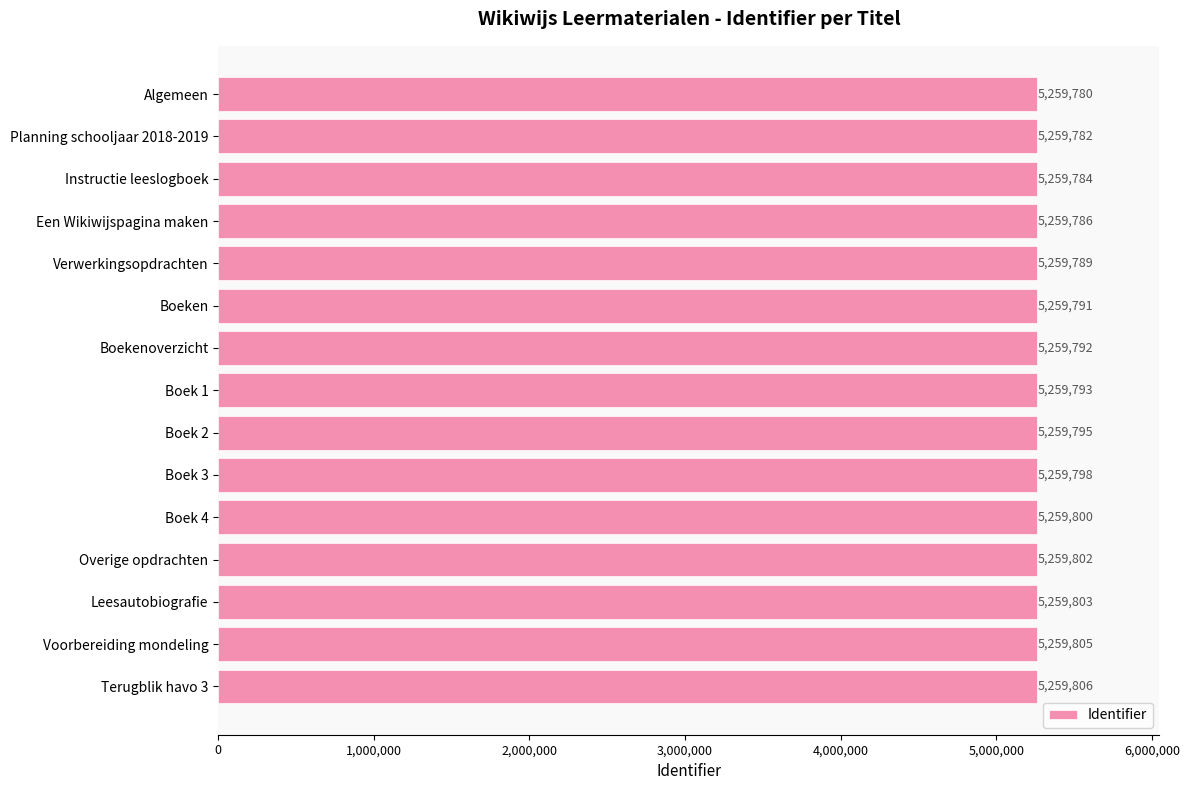

What is the average value?

5259794